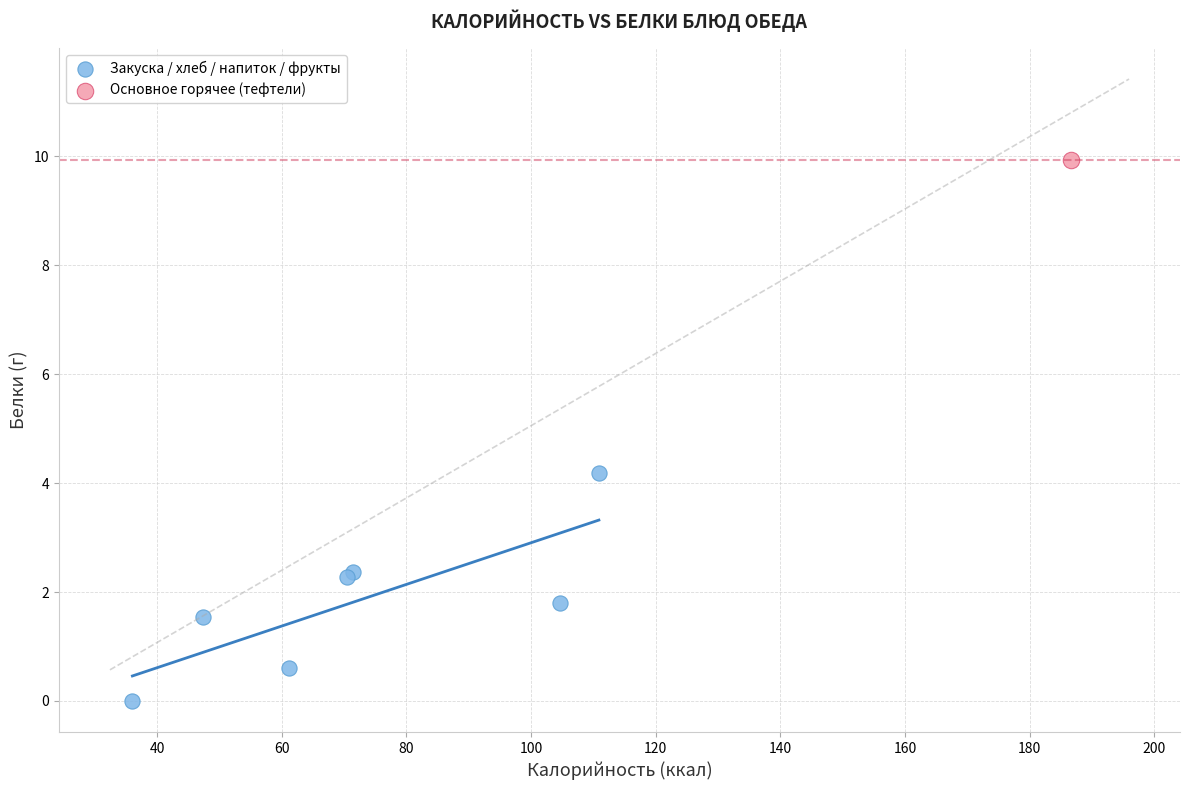

What are all the series names shown in the legend?

Закуска / хлеб / напиток / фрукты, Основное горячее (тефтели)